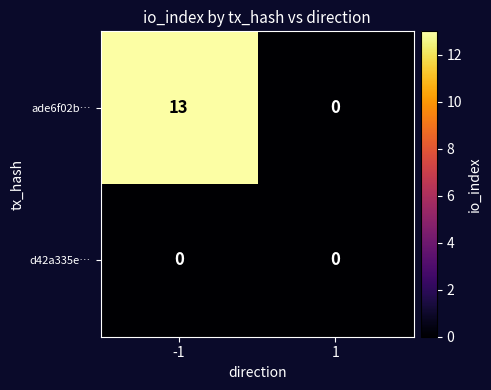

What is the maximum value for ade6f02b…?

13